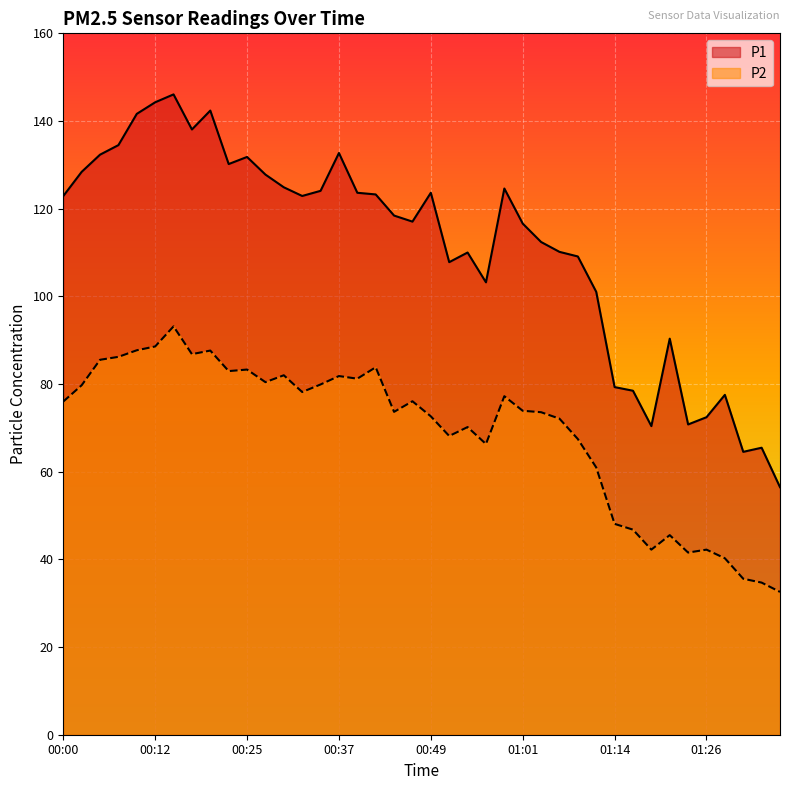

What is the value of the P1 point at the 15th from the left?

124.1